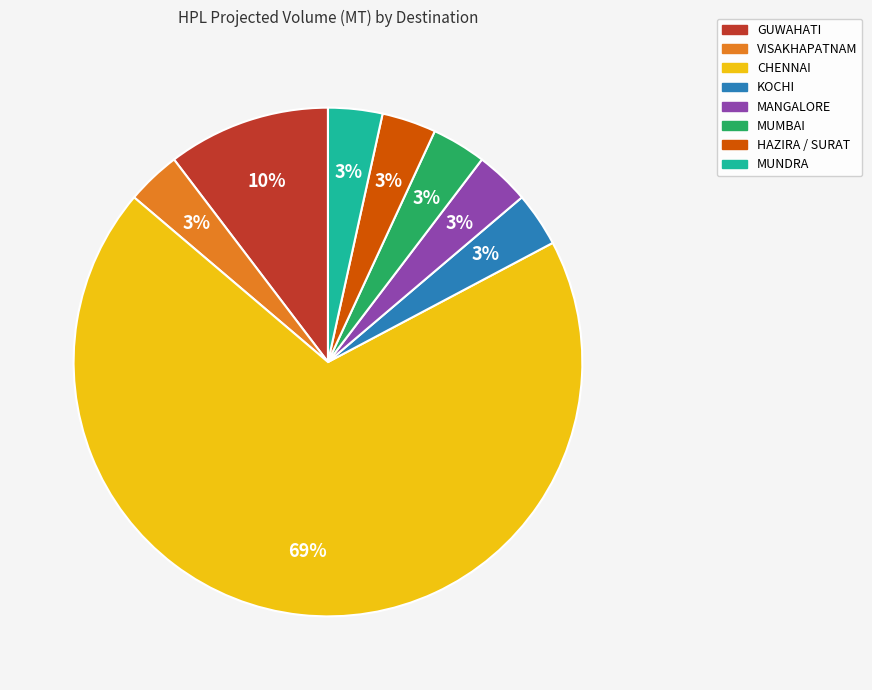

The KOCHI slice represents 3% of the pie. True or false?

True